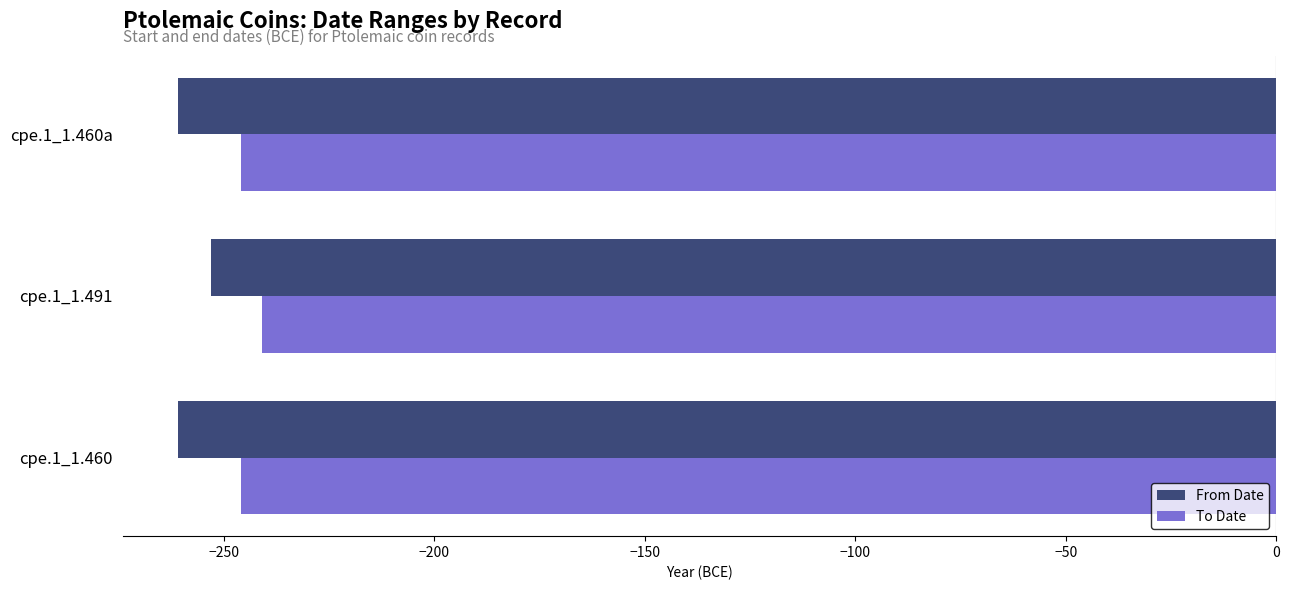

The value of From Date at cpe.1_1.460a is -261. True or false?

True